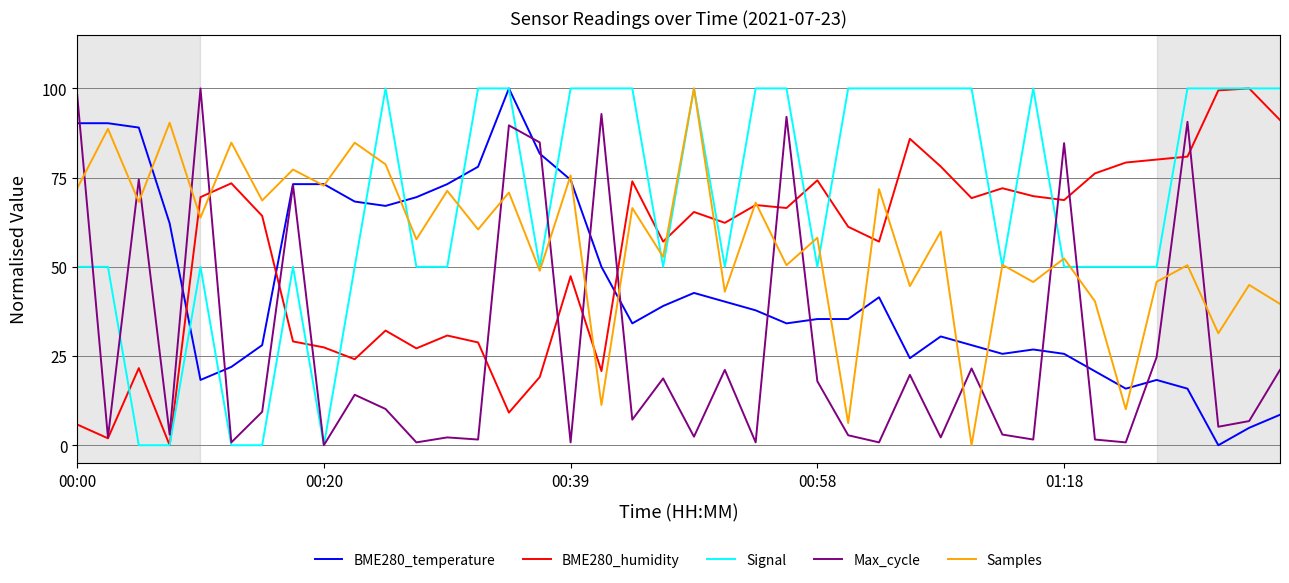

Which series ends up on top after the final intersection of BME280_humidity and BME280_temperature?

BME280_humidity